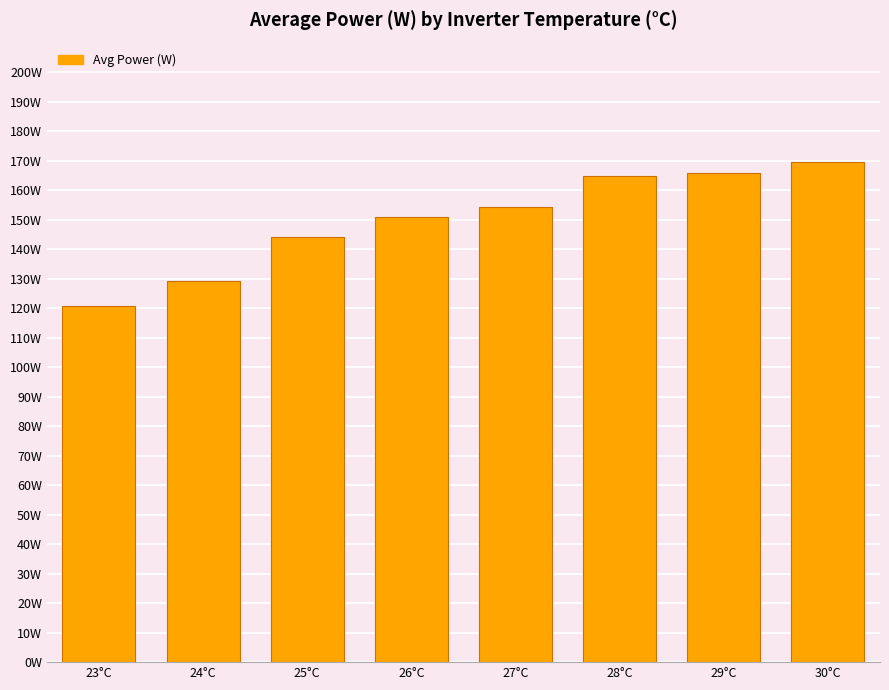

Reading left to right, what are all the values shown in this chart?

120.6	129.2	144.2	151.0	154.4	164.8	165.8	169.6